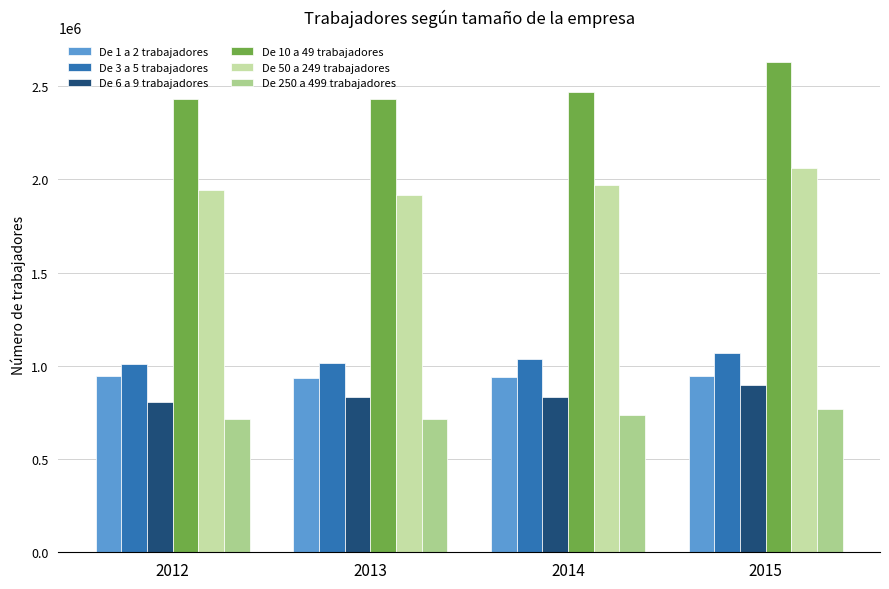

Rank the categories by De 50 a 249 trabajadores value from lowest to highest.

2013, 2012, 2014, 2015